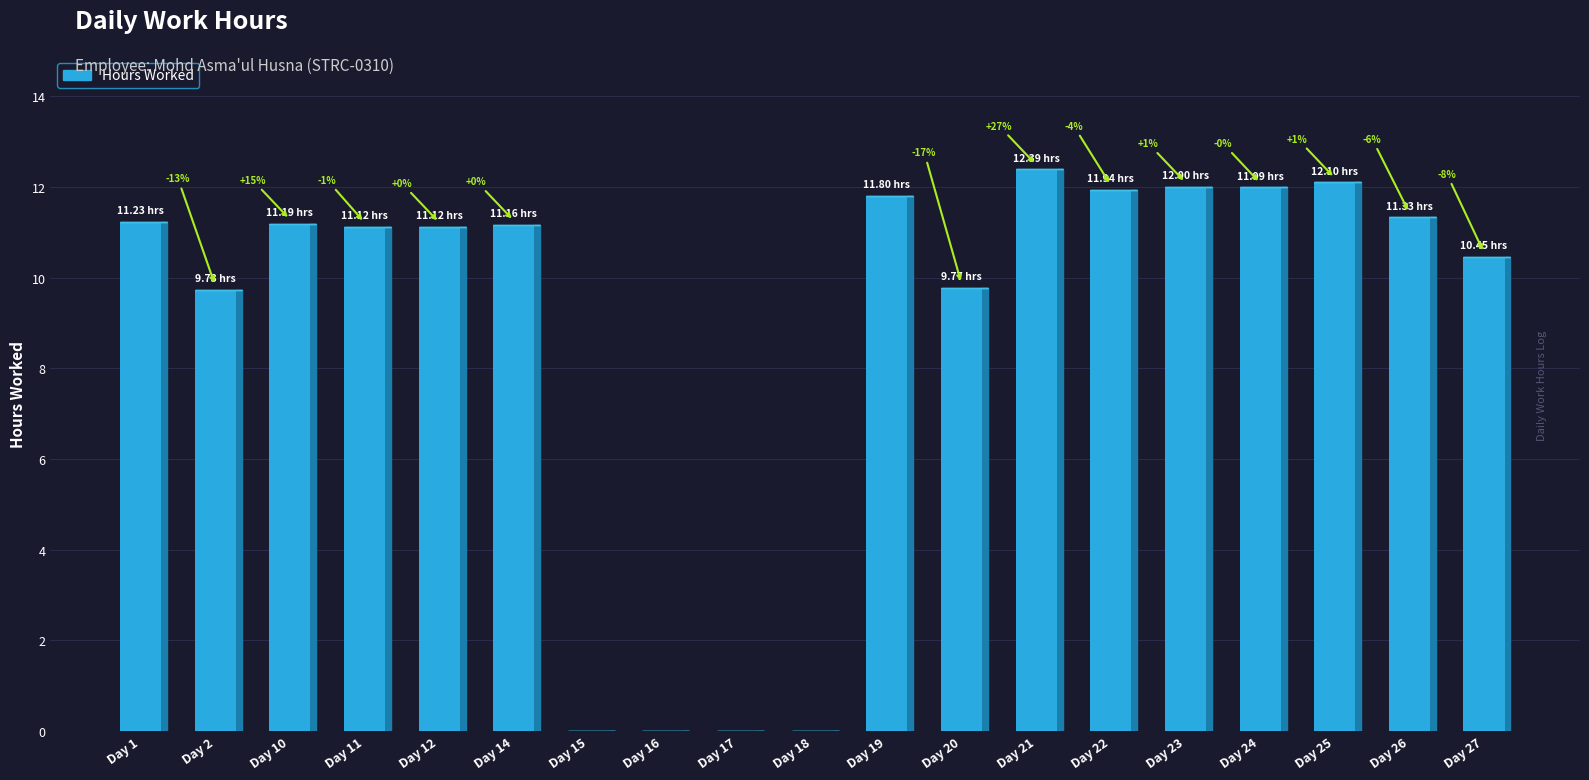

What value does the data have at Day 10?

11.2